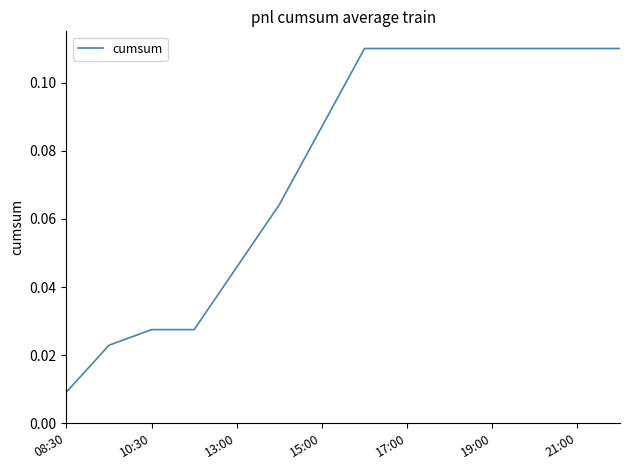

What is the difference between the maximum and second lowest values?

0.1